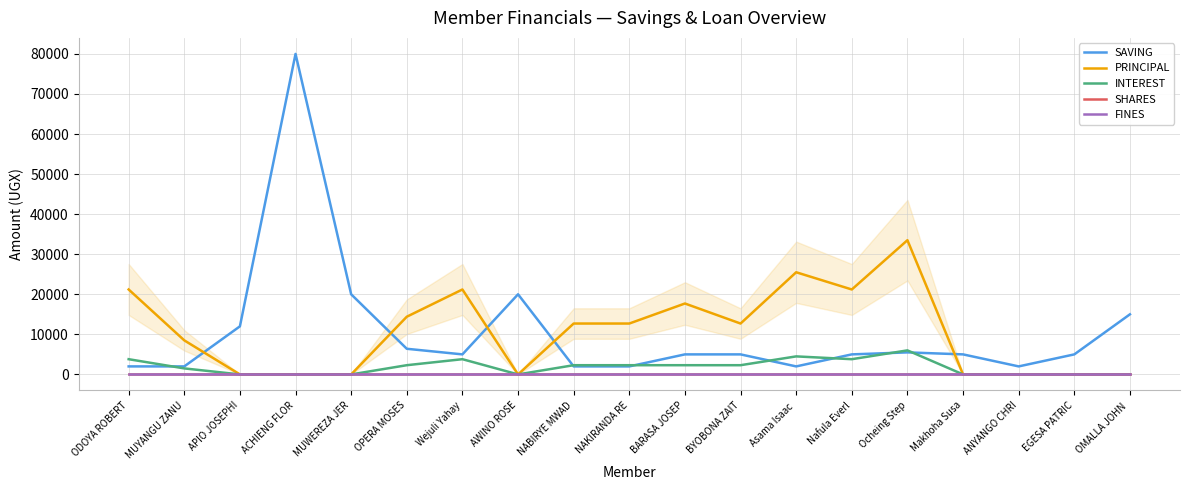

What is the difference between the highest and lowest values at BYOBONA ZAIT?

12700